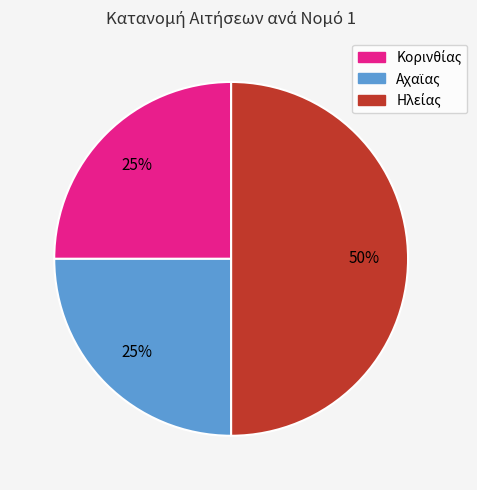

To the nearest percent, what is the average slice percentage?

33%